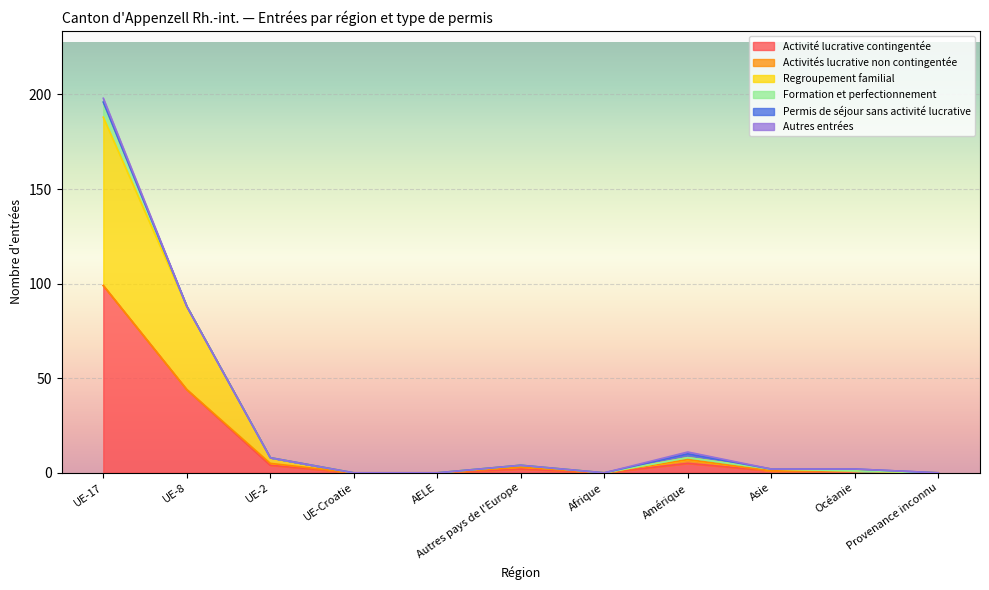

What position from the left is UE-17?

1